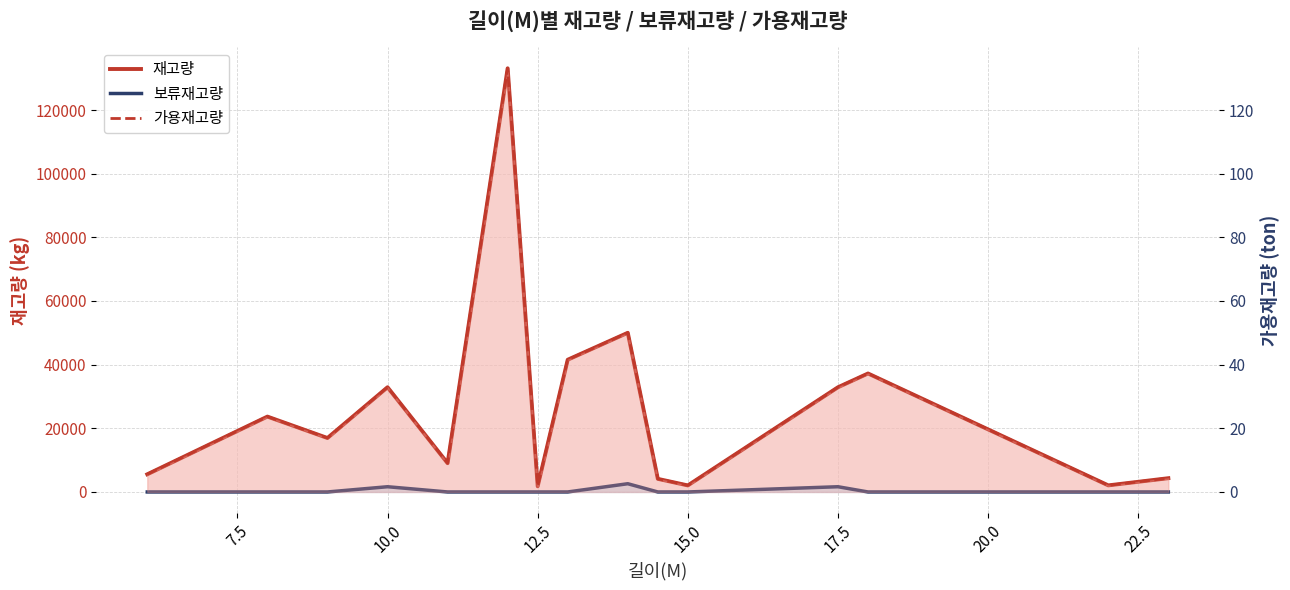

How many data points in 재고량 are above 16952?

7